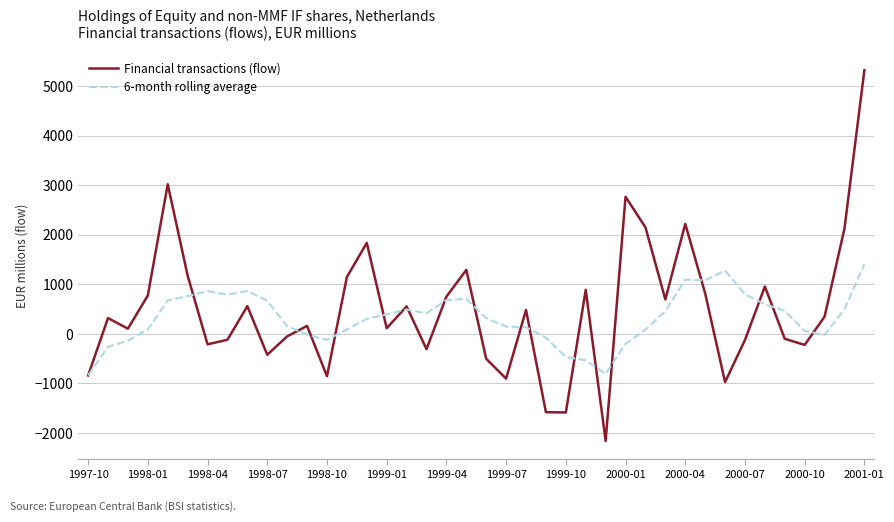

What is the minimum value shown in the chart?

-2159.0